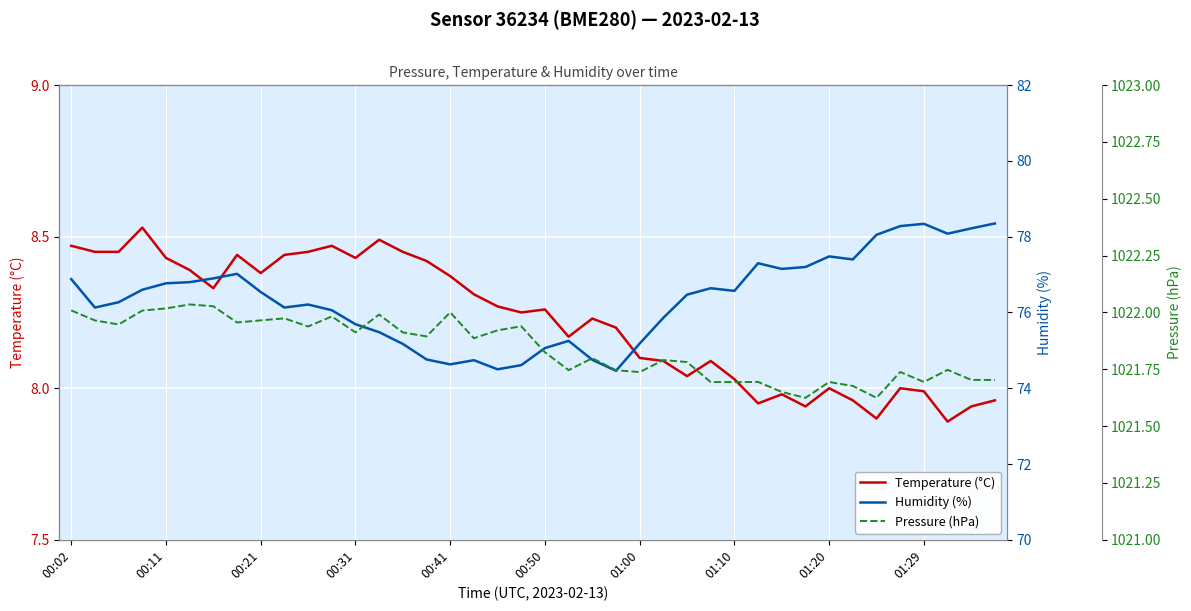

How many lines are shown in the chart?

3